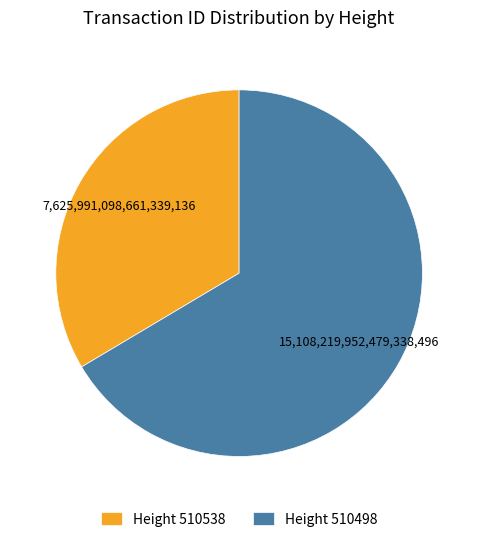

Approximately how many times larger is the value at Height 510498 compared to Height 510538?

2.0